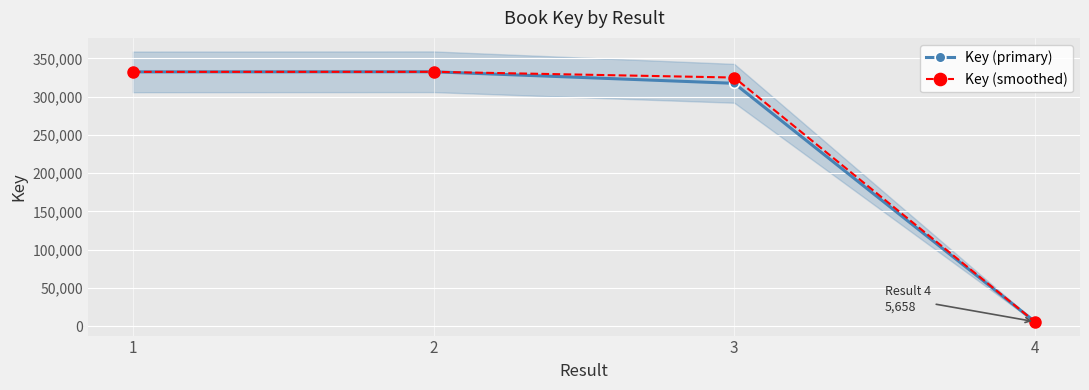

What is the difference between the maximum and minimum values in the Key (smoothed) series?

326874